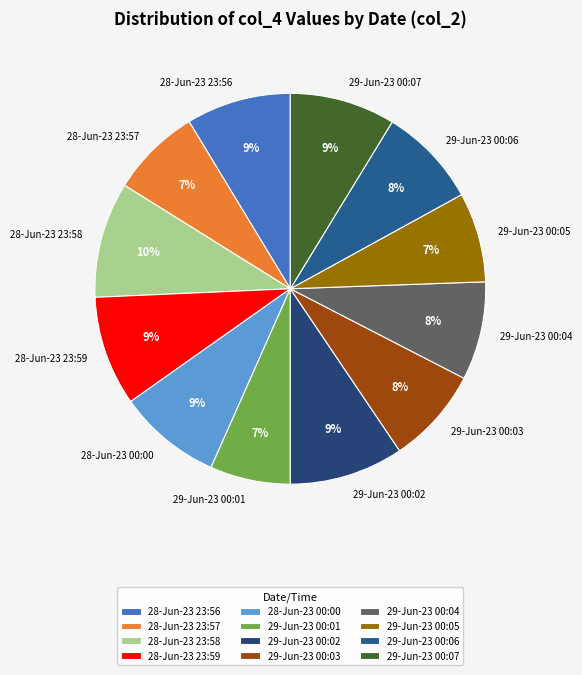

The 28-Jun-23 00:00 slice represents 9% of the pie. True or false?

True